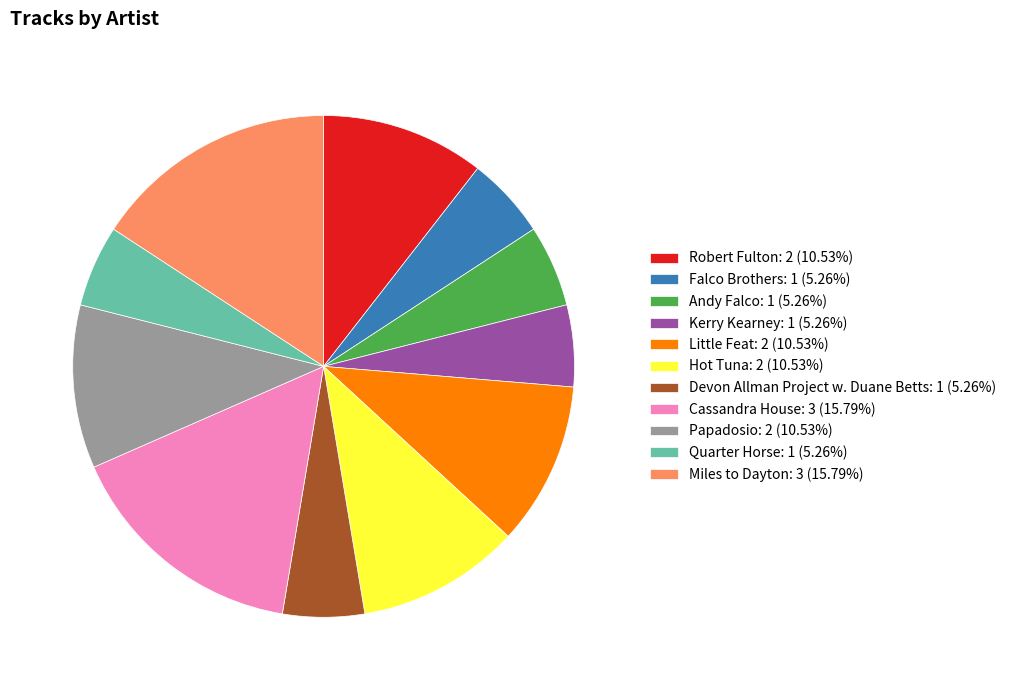

Is it true that Kerry Kearney is 5% of the pie?

True